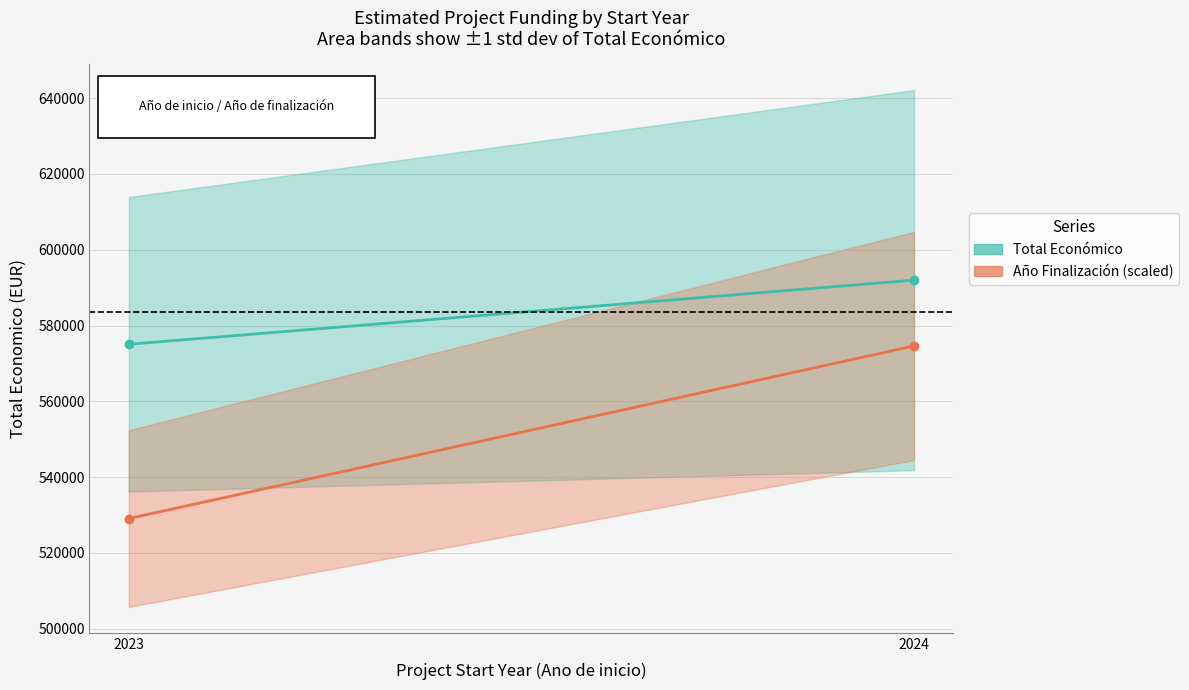

How many series are shown in this chart?

2